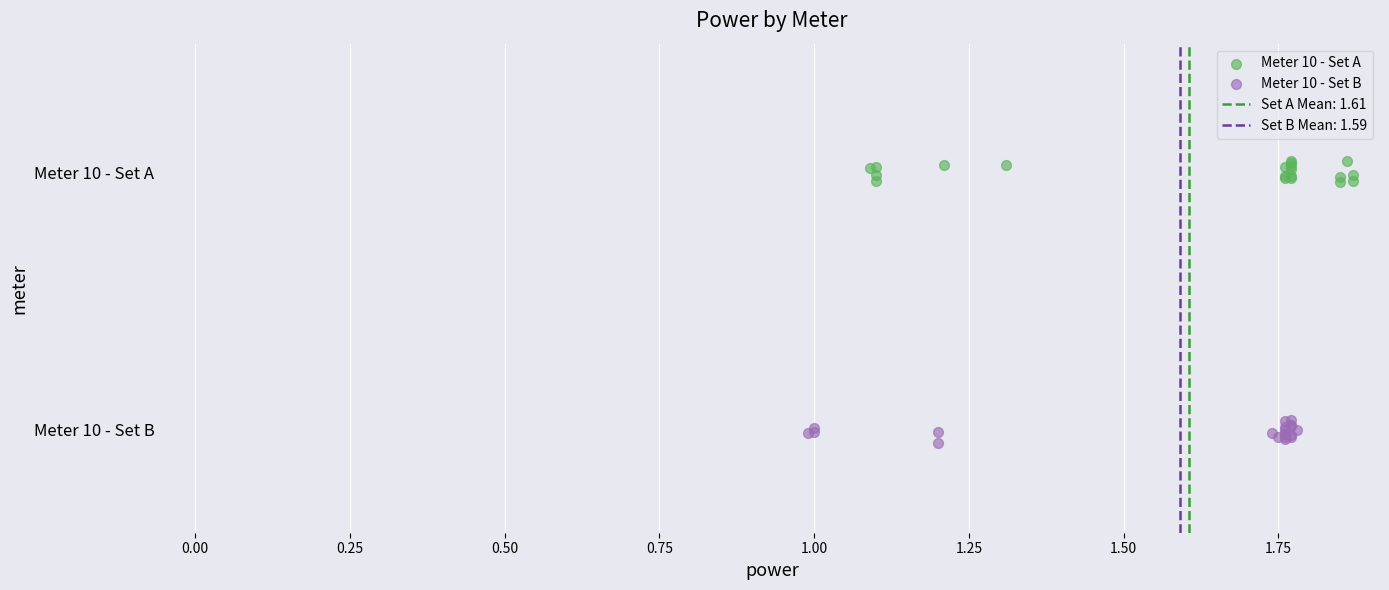

Which series contains the lowest Y value?

Meter 10 - Set B